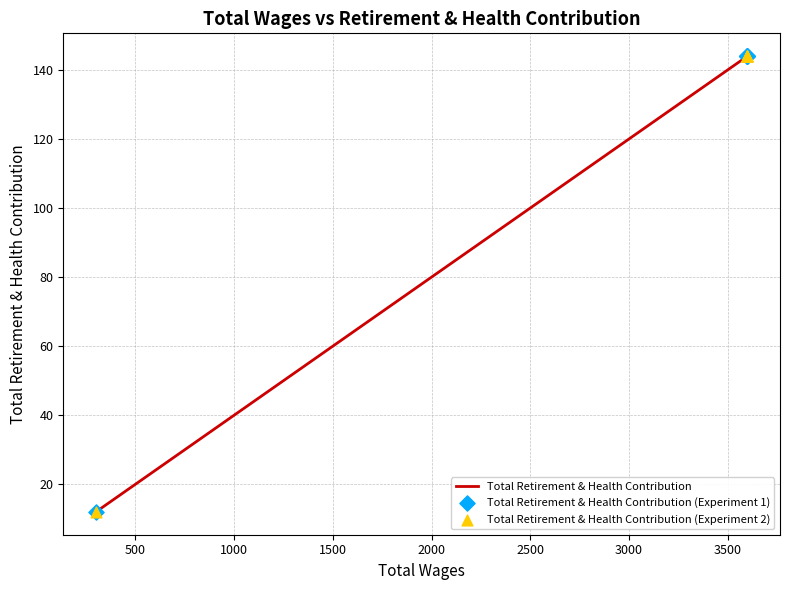

Which series reaches the maximum Y coordinate?

Total Retirement & Health Contribution